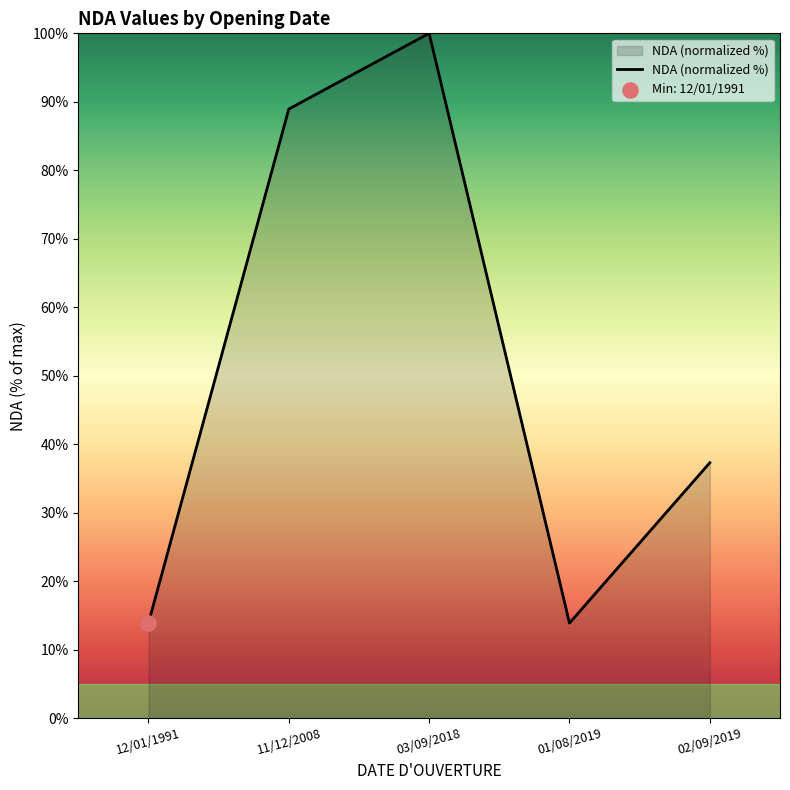

What is the change in value from 03/09/2018 to 01/08/2019?

-86.1